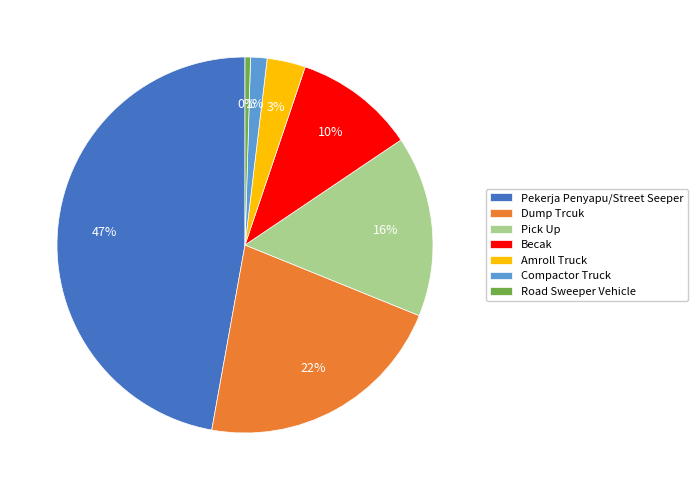

Between Pekerja Penyapu/Street Seeper and Road Sweeper Vehicle, which is larger?

Pekerja Penyapu/Street Seeper